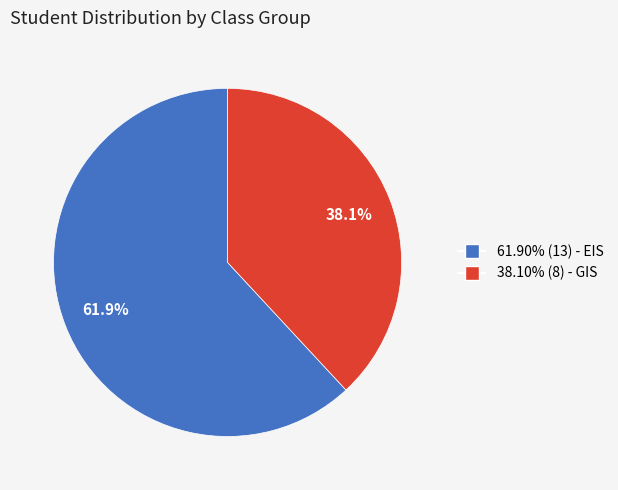

Does any single category account for the majority?

Yes